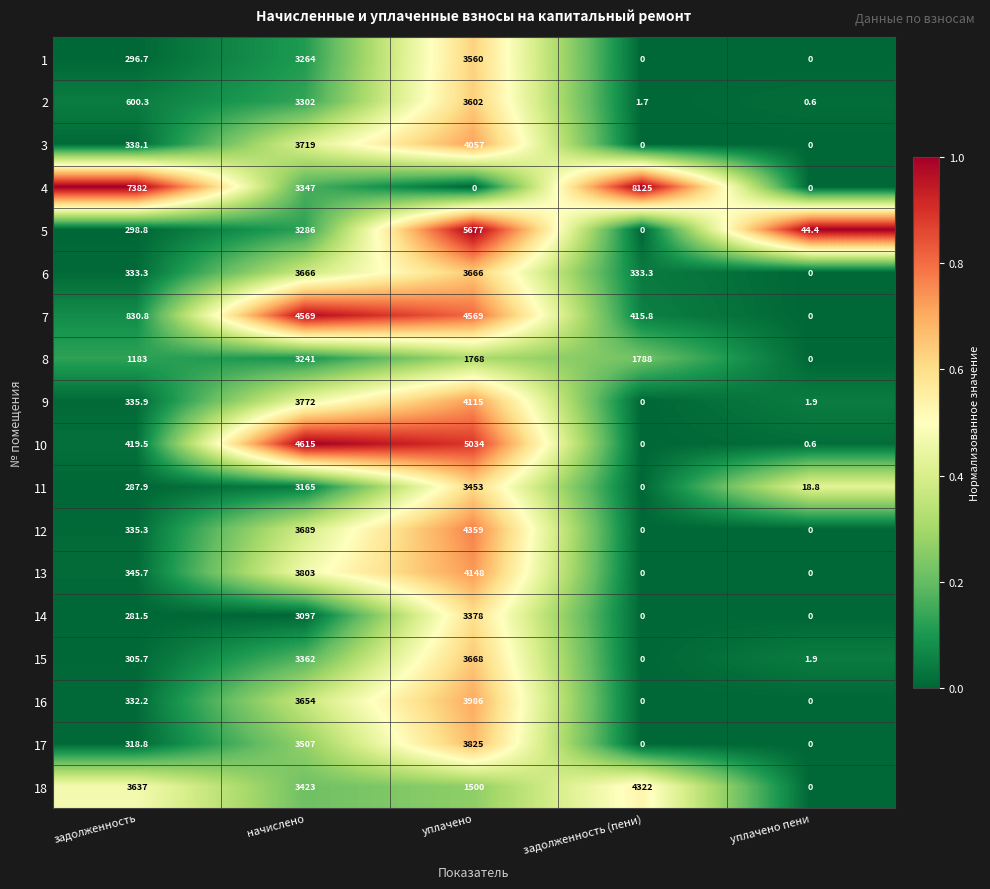

Which series has the largest total across all categories?

4